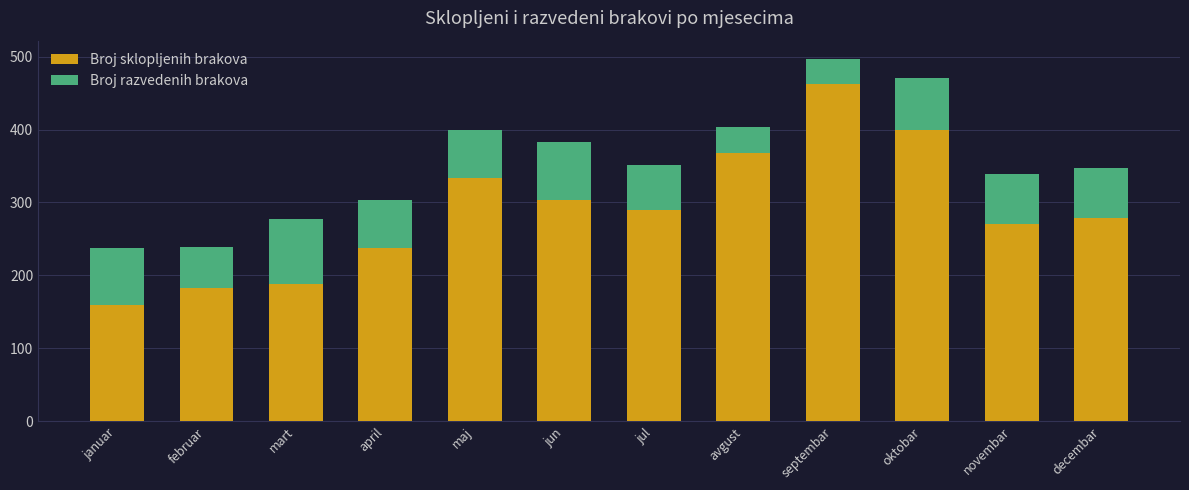

Where is Broj sklopljenih brakova nearest to the value 311?

jun